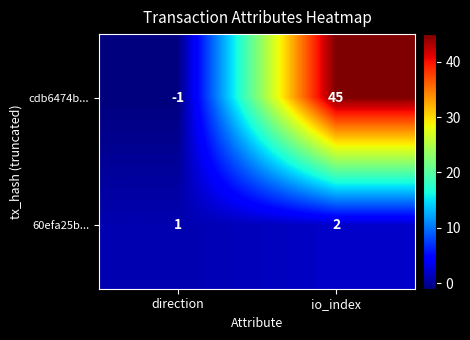

Which series has the largest total across all categories?

cdb6474b...